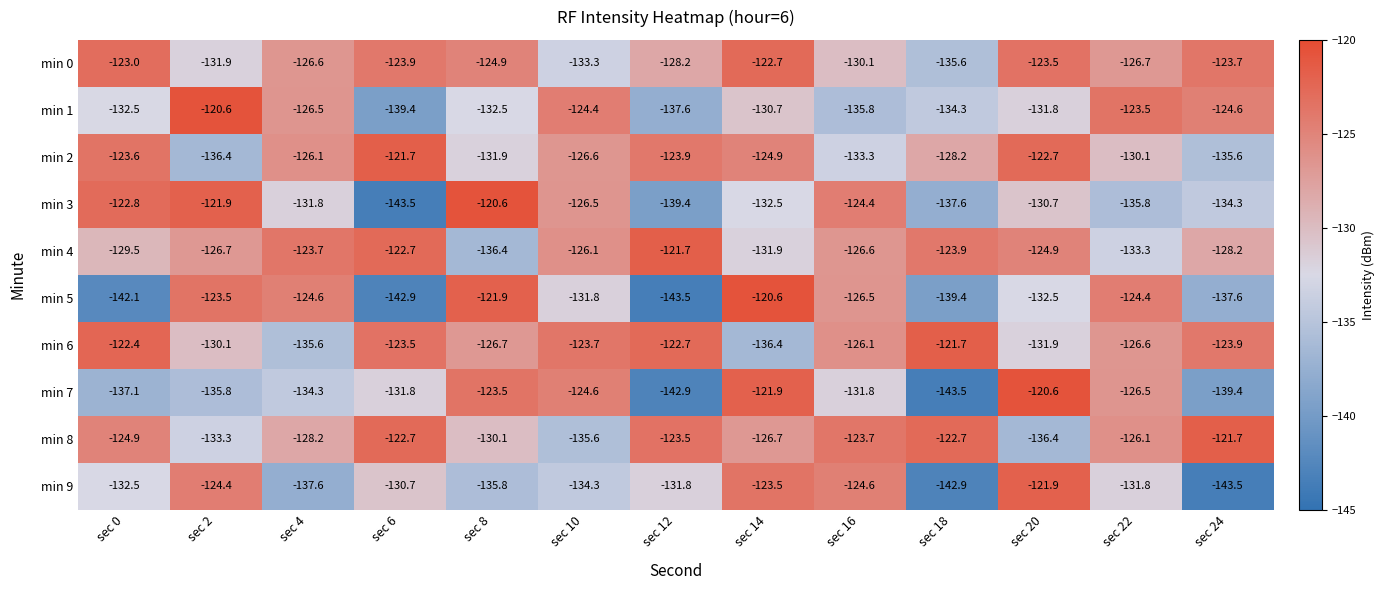

Where is min 3 nearest to the value -132?

sec 4